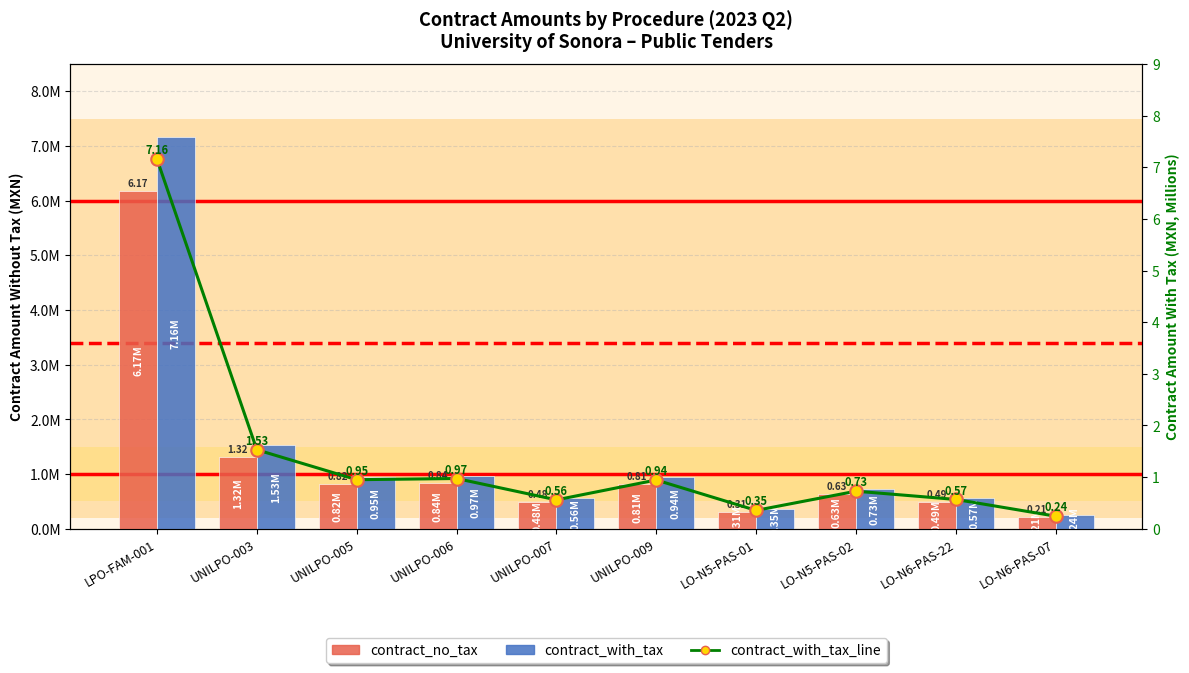

Does the chart contain stacked bars?

No